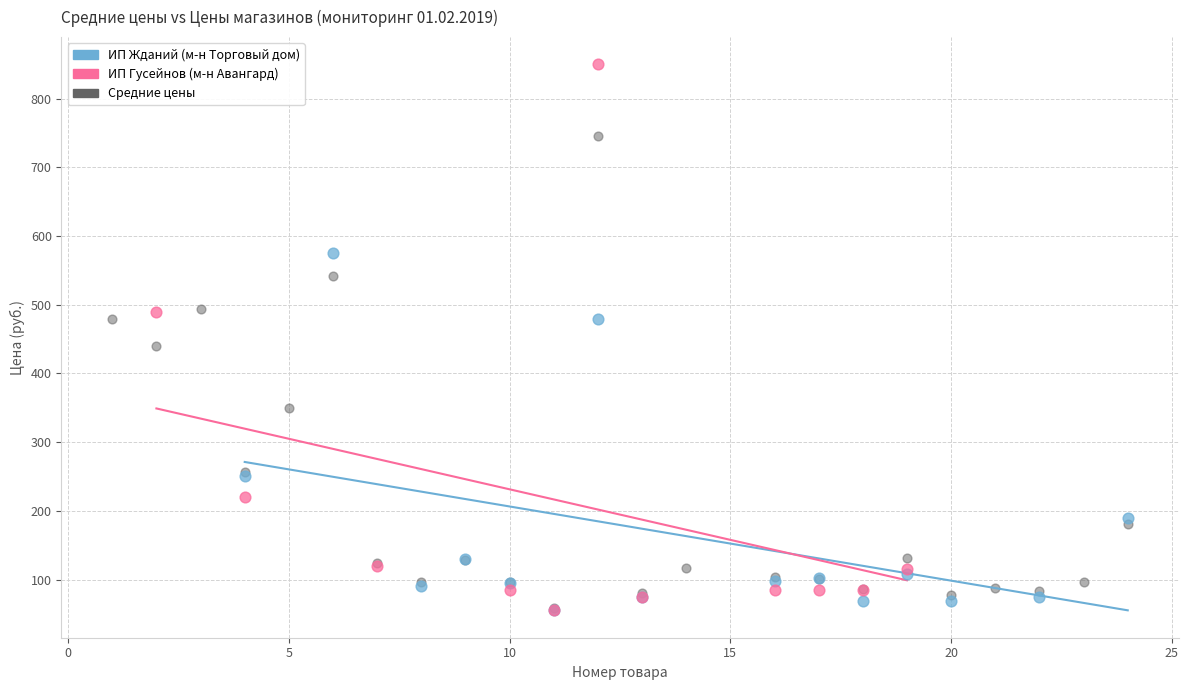

Which series has the largest Y range (max minus min)?

ИП Гусейнов (м-н Авангард)